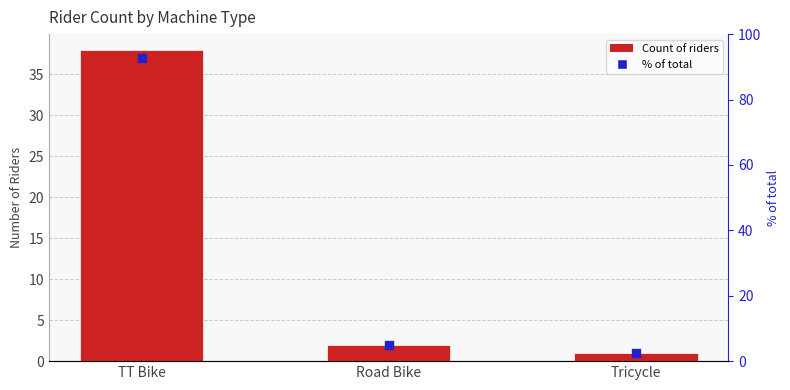

Is the value of Count of Riders at Road Bike greater than the value of % of total at TT Bike?

No